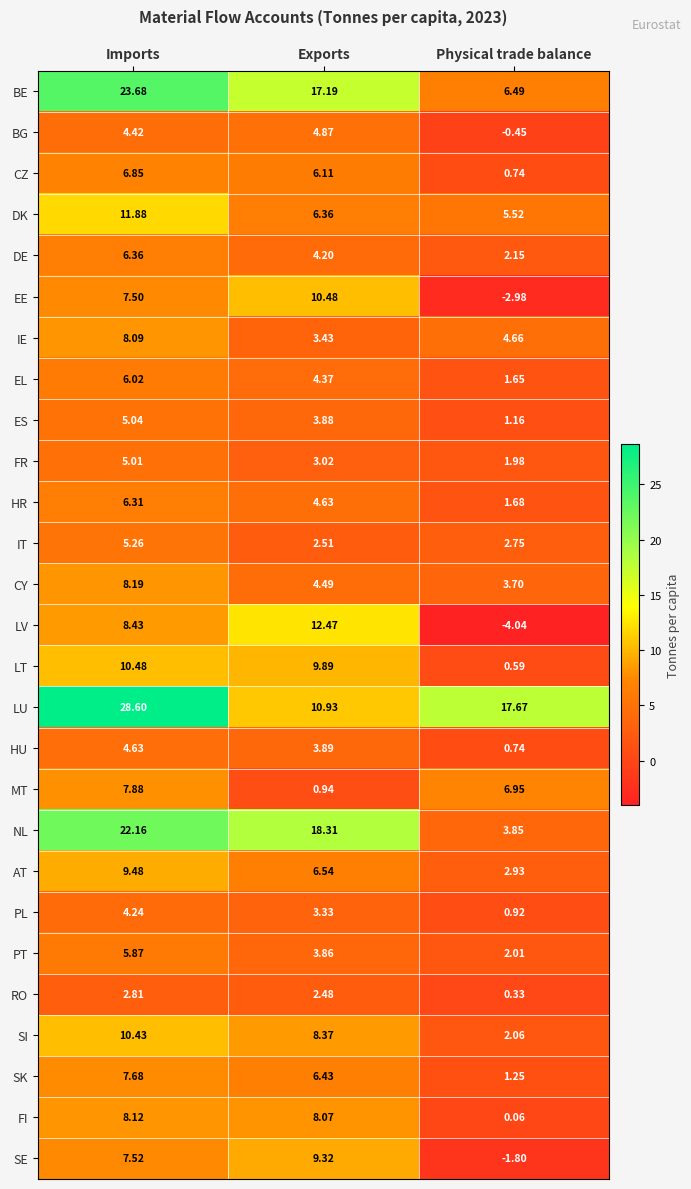

At which label is EL closest to 3?

Physical trade balance